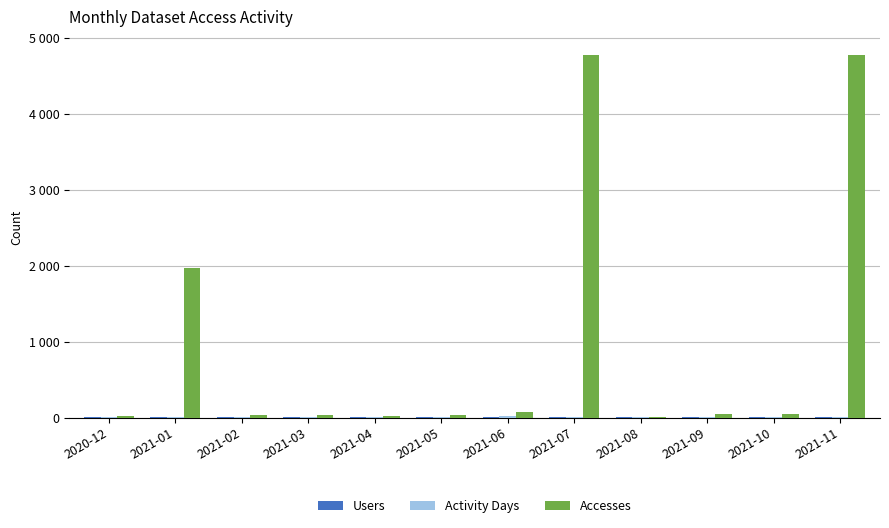

Are the bars horizontal?

No